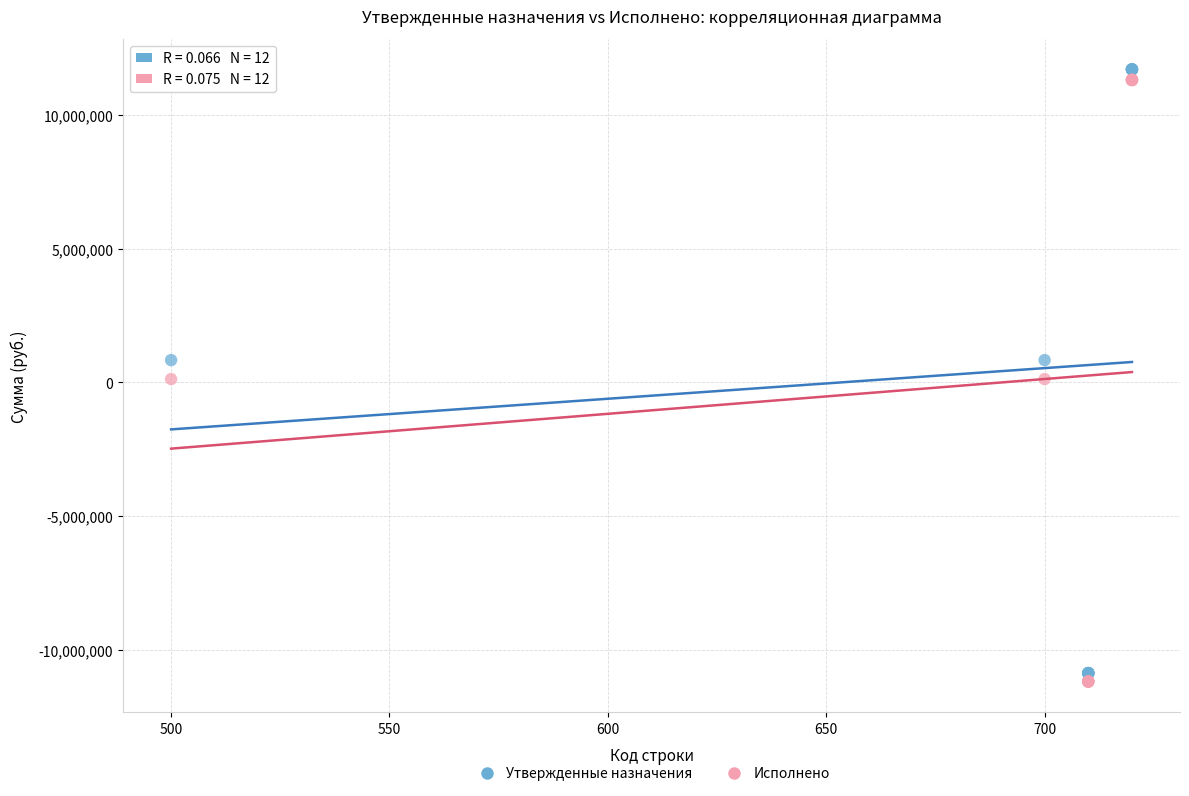

Which series has the largest Y range (max minus min)?

Утвержденные назначения